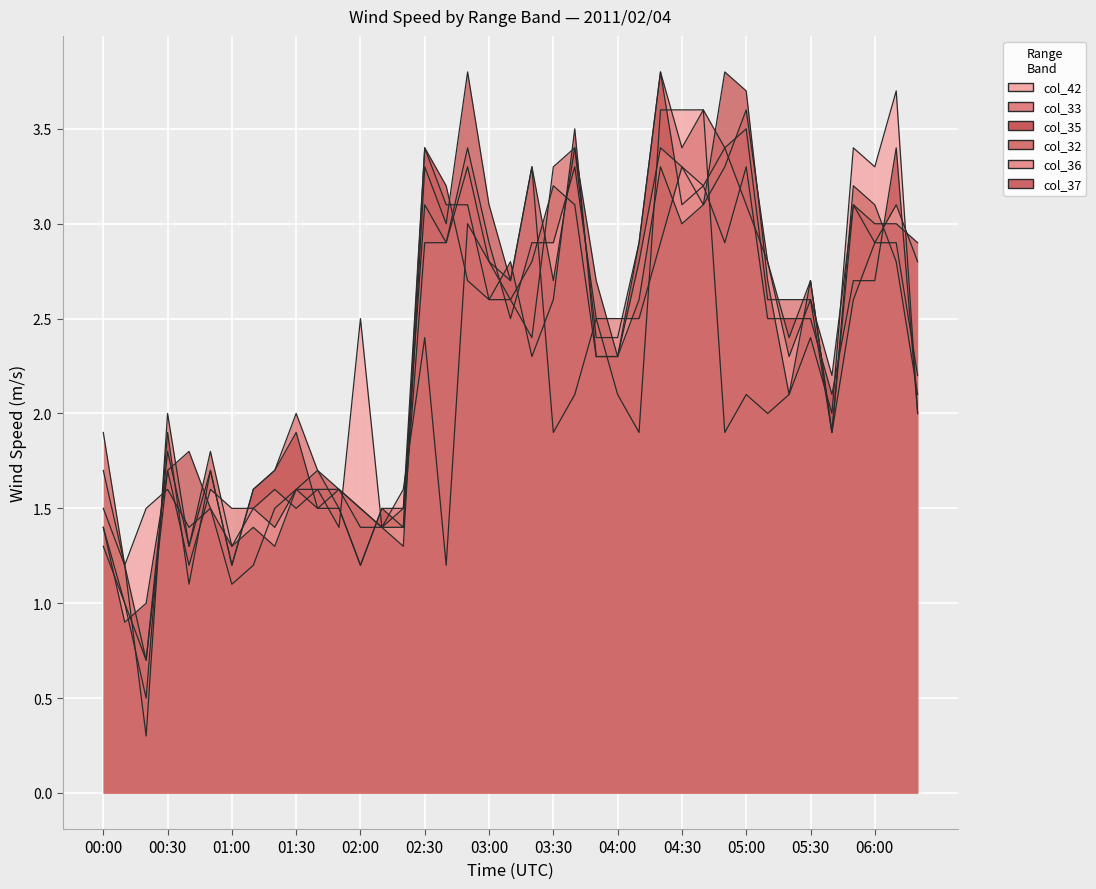

What position from the right is 00:00?

39